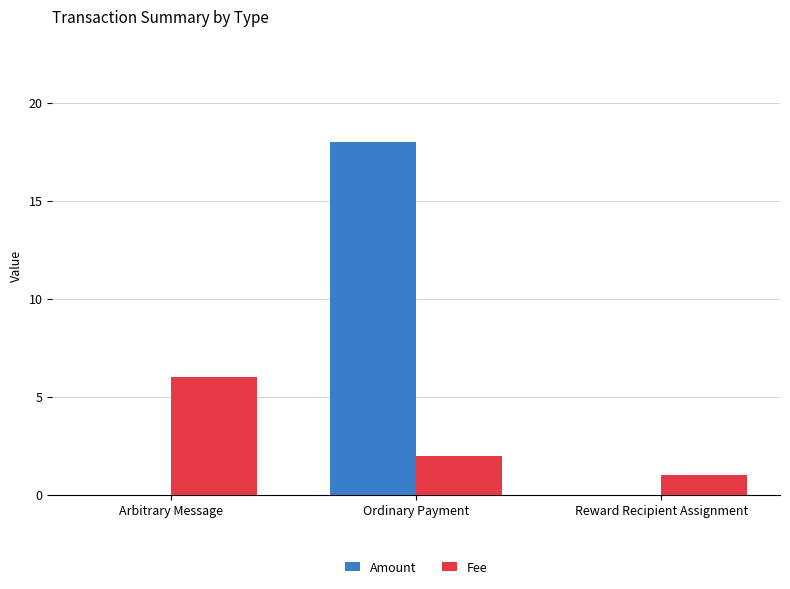

Read the Amount value at Ordinary Payment, to the nearest 5.

20